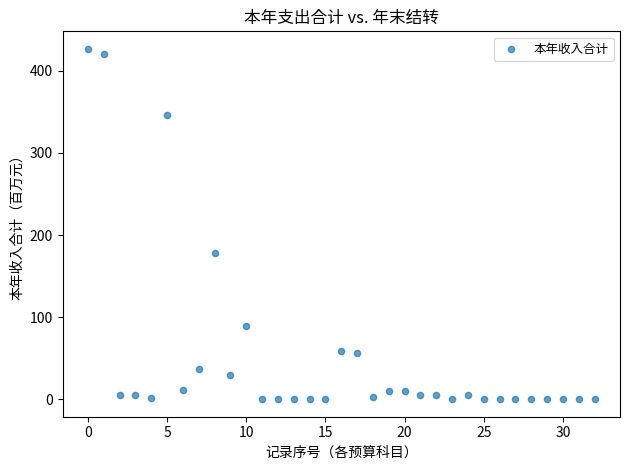

What is the range of Y values (max minus min)?

426.8